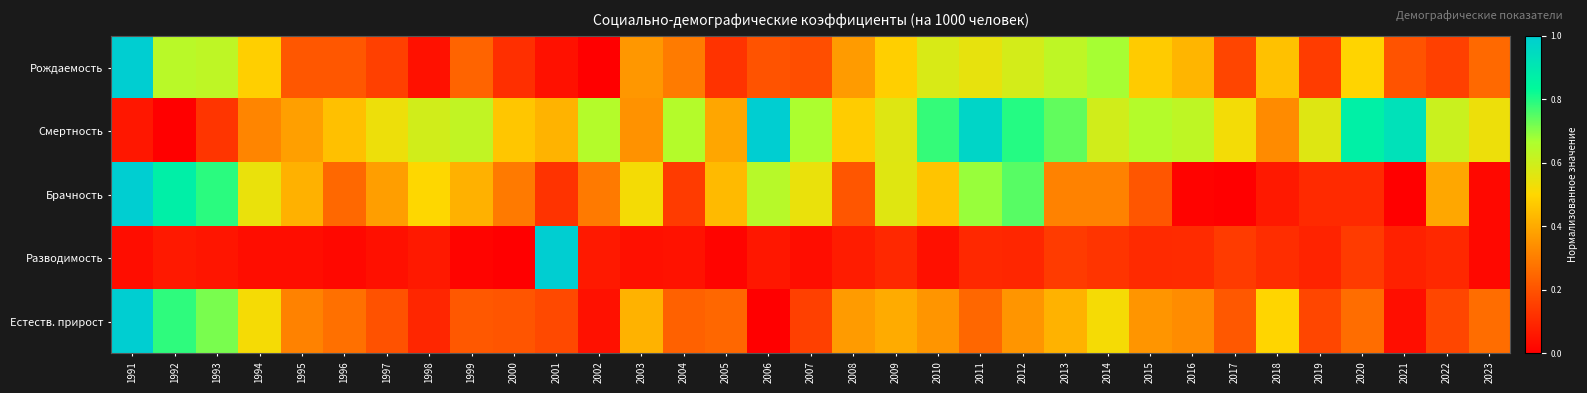

Reading left to right, extract all data points from this chart.

Рождаемость: 1991=1.0	1992=0.6	1993=0.6	1994=0.5	1995=0.2	1996=0.2	1997=0.2	1998=0.0	1999=0.2	2000=0.1	2001=0.0	2002=0.0	2003=0.4	2004=0.3	2005=0.1	2006=0.2	2007=0.2	2008=0.4	2009=0.5	2010=0.6	2011=0.5	2012=0.6	2013=0.6	2014=0.7	2015=0.5	2016=0.4	2017=0.2	2018=0.5	2019=0.1	2020=0.5	2021=0.2	2022=0.2	2023=0.3
Смертность: 1991=0.1	1992=0.0	1993=0.1	1994=0.3	1995=0.4	1996=0.4	1997=0.5	1998=0.6	1999=0.6	2000=0.5	2001=0.4	2002=0.7	2003=0.3	2004=0.7	2005=0.4	2006=1.0	2007=0.7	2008=0.5	2009=0.6	2010=0.8	2011=1.0	2012=0.8	2013=0.7	2014=0.6	2015=0.7	2016=0.6	2017=0.5	2018=0.3	2019=0.6	2020=0.9	2021=0.9	2022=0.6	2023=0.5
Брачность: 1991=1.0	1992=0.9	1993=0.8	1994=0.5	1995=0.4	1996=0.2	1997=0.4	1998=0.5	1999=0.4	2000=0.3	2001=0.1	2002=0.3	2003=0.5	2004=0.1	2005=0.4	2006=0.6	2007=0.5	2008=0.2	2009=0.6	2010=0.5	2011=0.7	2012=0.7	2013=0.3	2014=0.3	2015=0.2	2016=0.0	2017=0.0	2018=0.1	2019=0.1	2020=0.1	2021=0.0	2022=0.4	2023=0.0
Разводимость: 1991=0.0	1992=0.1	1993=0.1	1994=0.0	1995=0.0	1996=0.0	1997=0.0	1998=0.1	1999=0.0	2000=0.0	2001=1.0	2002=0.1	2003=0.0	2004=0.0	2005=0.0	2006=0.1	2007=0.0	2008=0.1	2009=0.1	2010=0.0	2011=0.1	2012=0.1	2013=0.1	2014=0.1	2015=0.1	2016=0.1	2017=0.1	2018=0.1	2019=0.1	2020=0.1	2021=0.1	2022=0.1	2023=0.0
Естеств. прирост: 1991=1.0	1992=0.8	1993=0.7	1994=0.5	1995=0.3	1996=0.3	1997=0.2	1998=0.1	1999=0.2	2000=0.2	2001=0.2	2002=0.0	2003=0.4	2004=0.2	2005=0.2	2006=0.0	2007=0.2	2008=0.4	2009=0.4	2010=0.4	2011=0.2	2012=0.4	2013=0.4	2014=0.5	2015=0.4	2016=0.3	2017=0.2	2018=0.5	2019=0.2	2020=0.3	2021=0.0	2022=0.2	2023=0.3